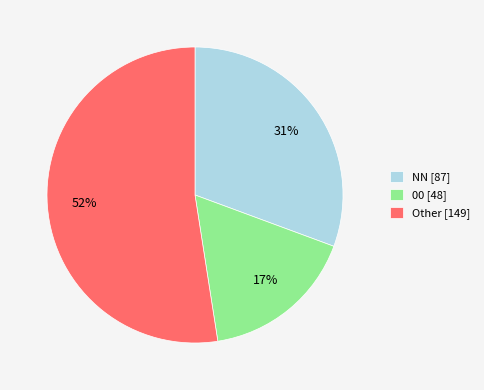

How many segments does this pie chart have?

3